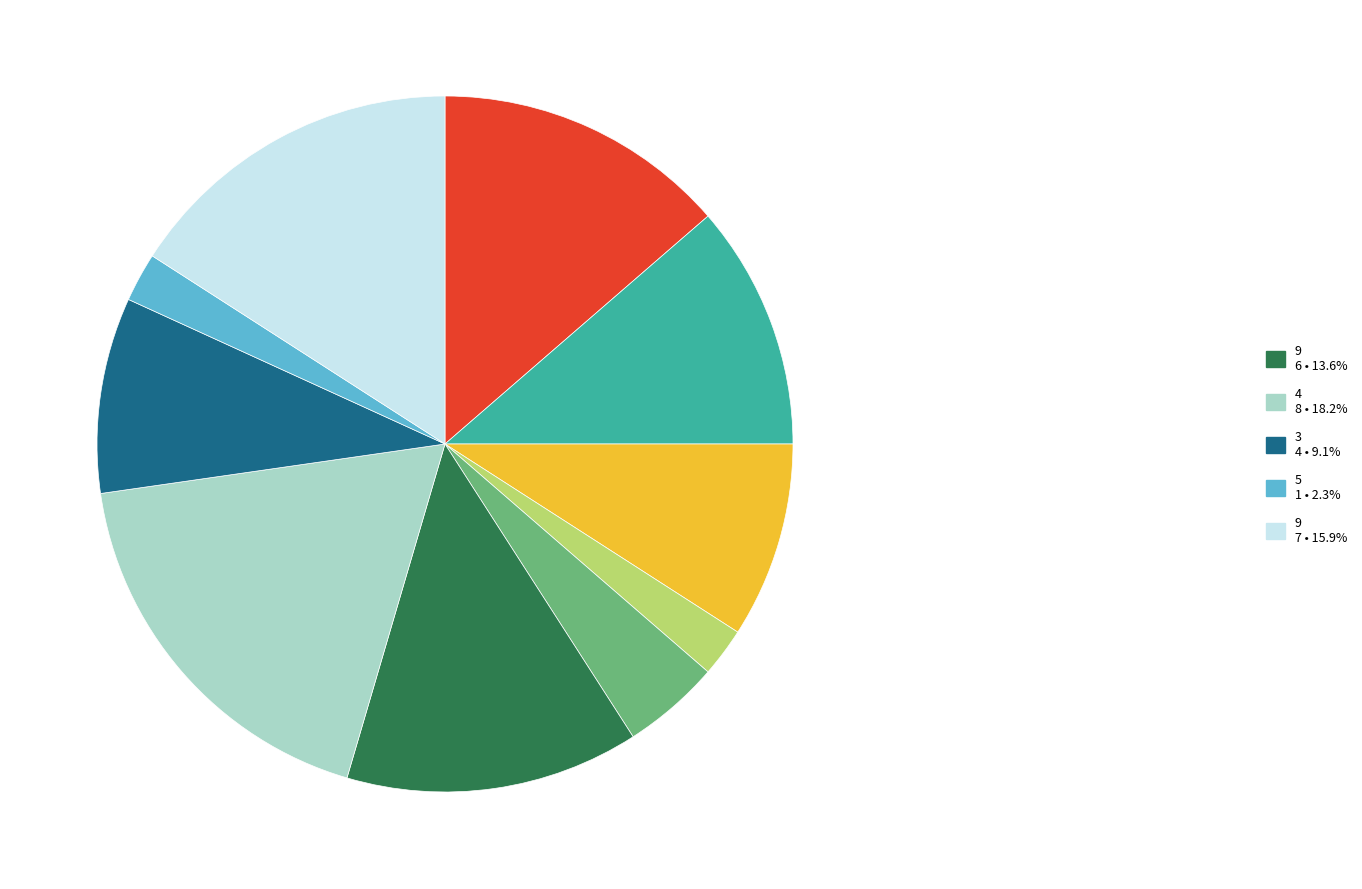

Is there any slice that represents more than half of the pie?

No